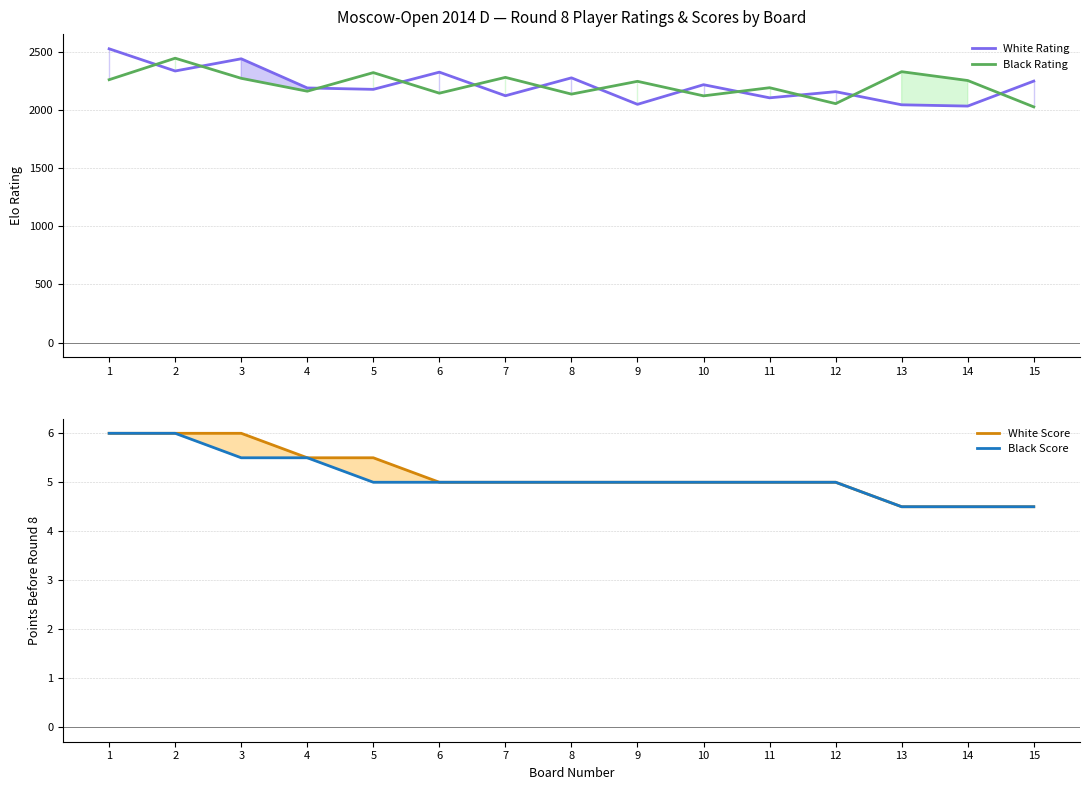

What are all the series names shown in the legend?

White Rating, Black Rating, White Score, Black Score